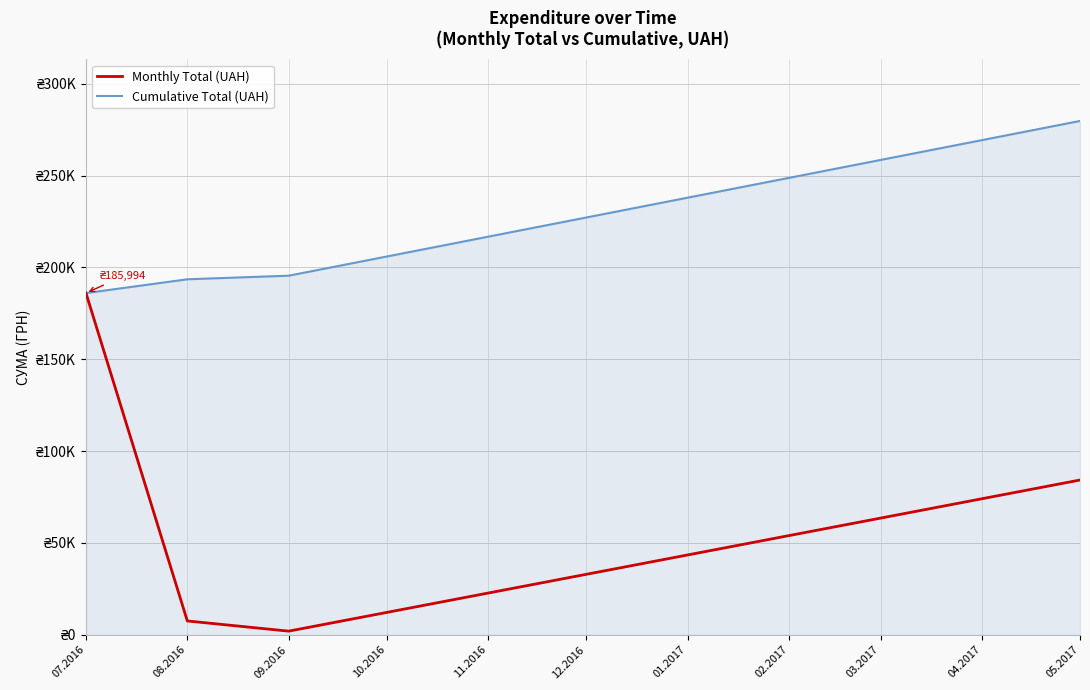

What are all the series names shown in the legend?

Monthly Total (UAH), Cumulative Total (UAH)